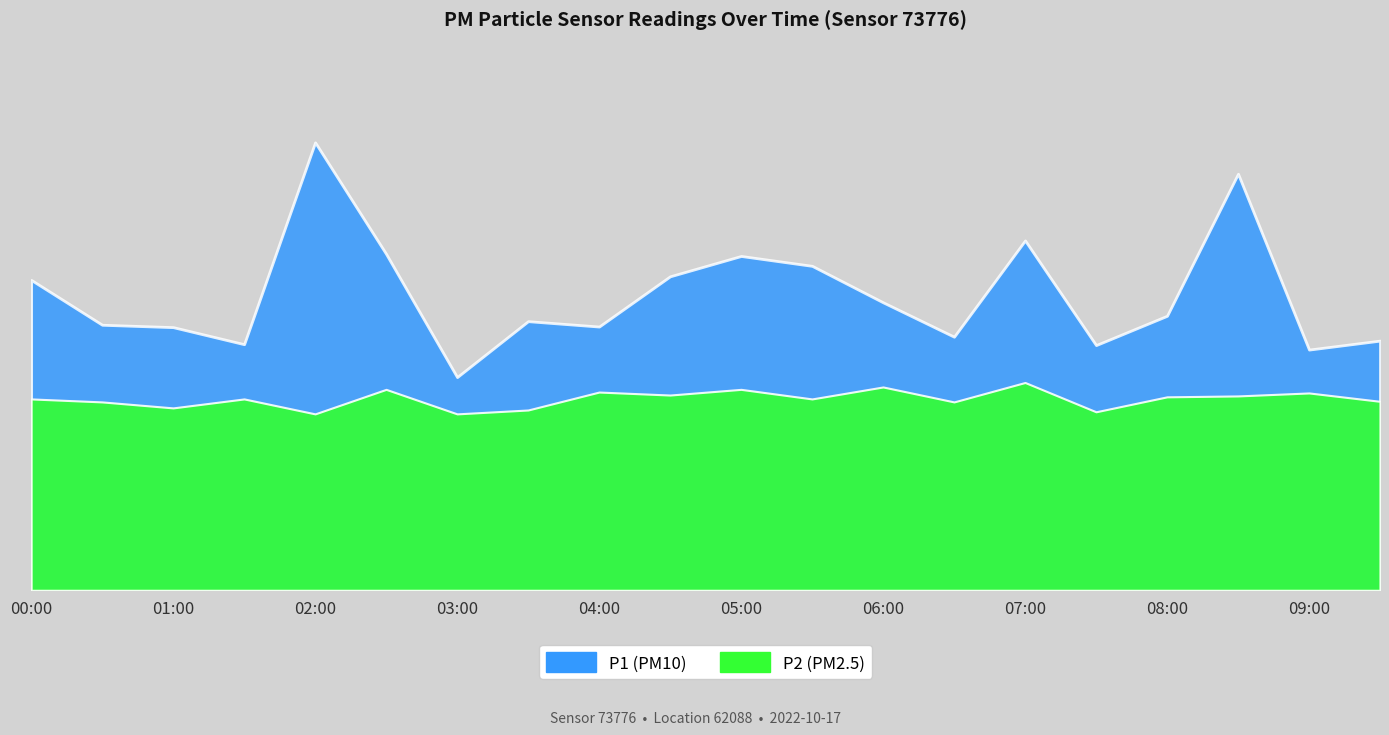

True or false: P1 has a value of 18.1 at 00:00.

False